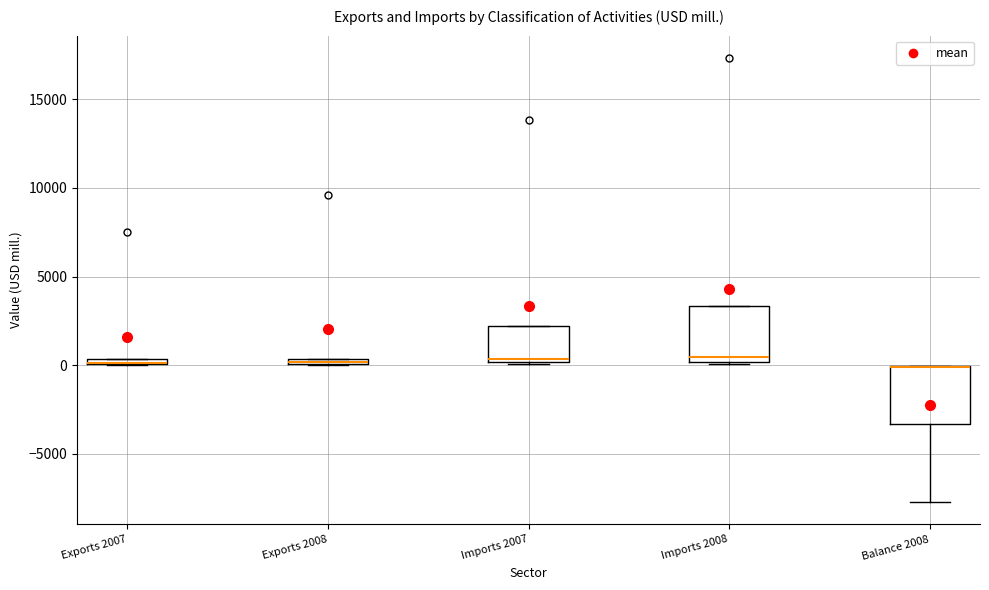

Where does the median line of the box for Imports 2008 sit on the y-axis? The values are not printed on the chart, so give them approximately, as read against the axis.

500